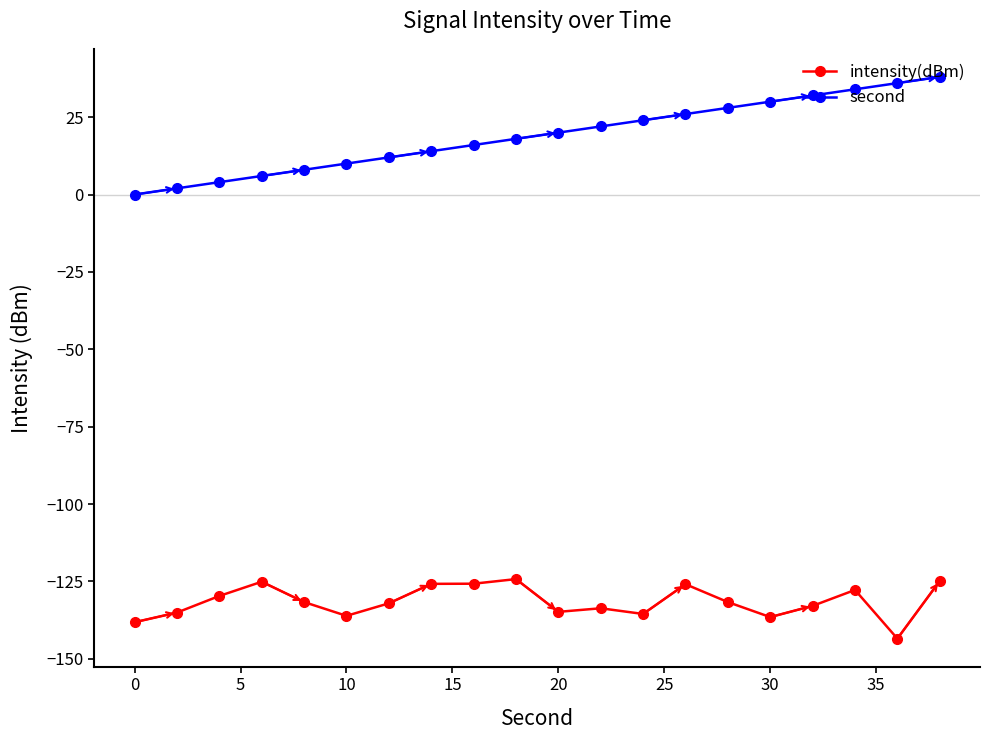

List the series in order of their peak value, highest first.

second, intensity(dBm)